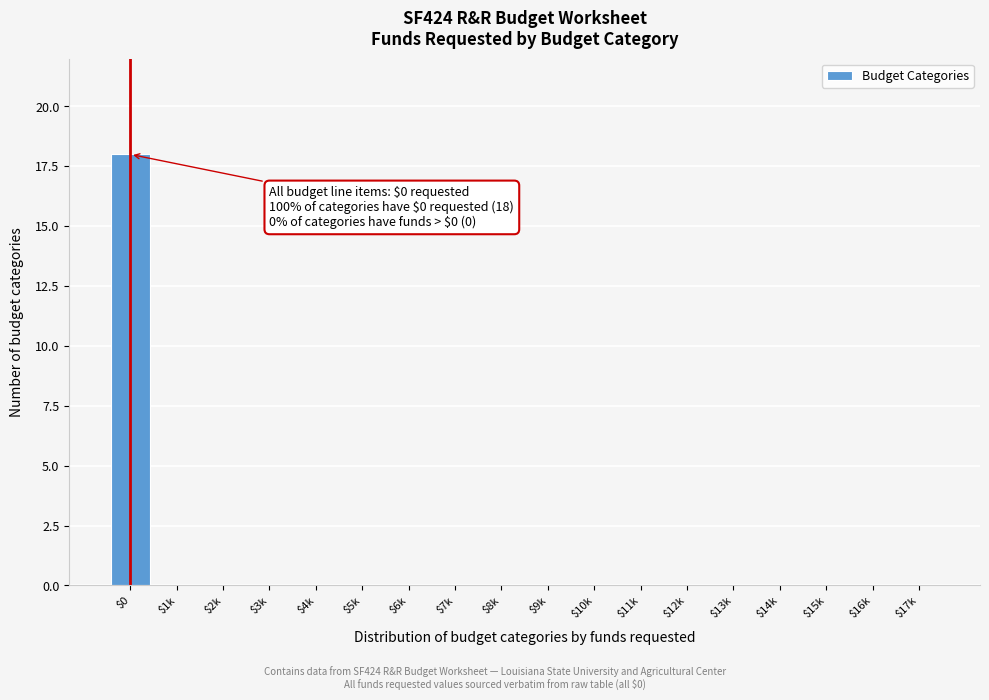

What is the sum of all values?

18